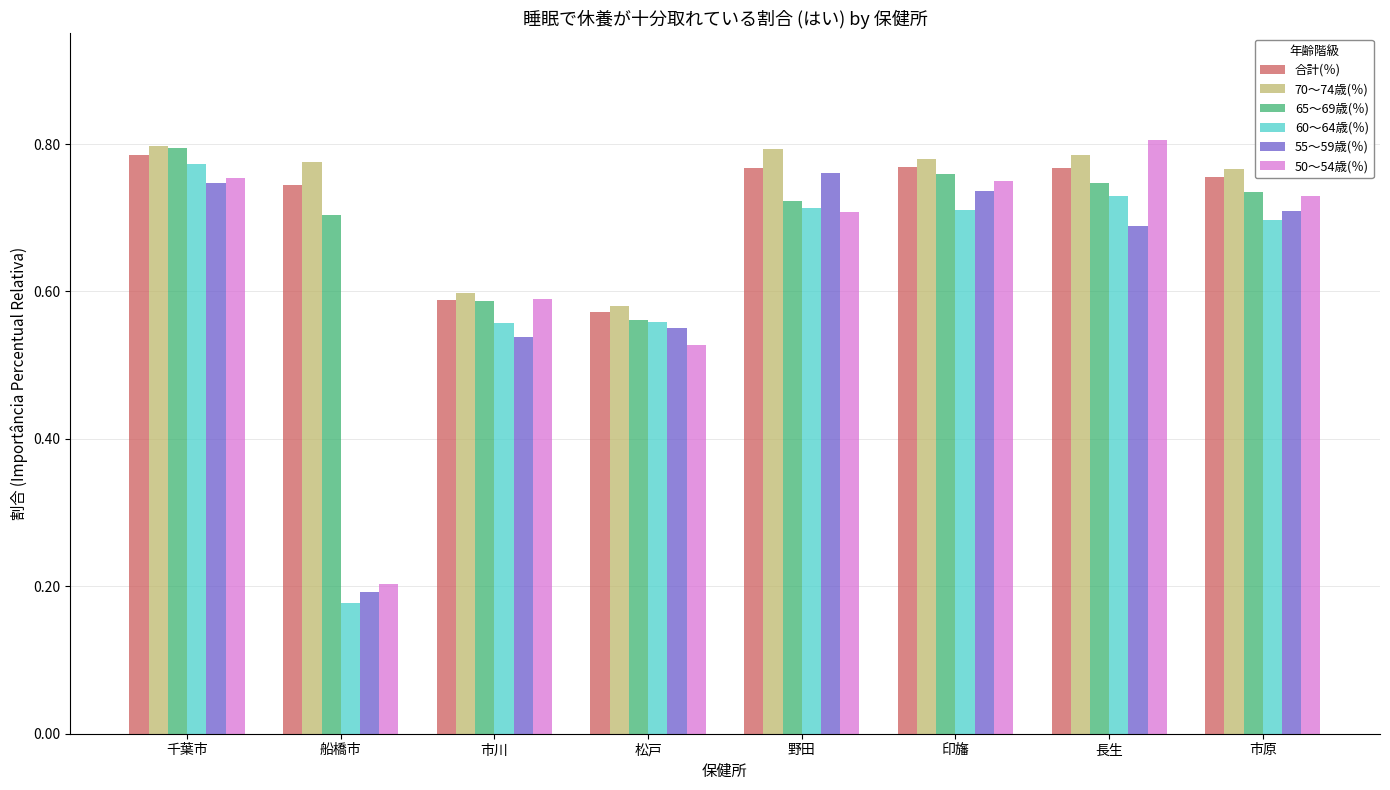

At which category is the sum across all series the highest?

千葉市